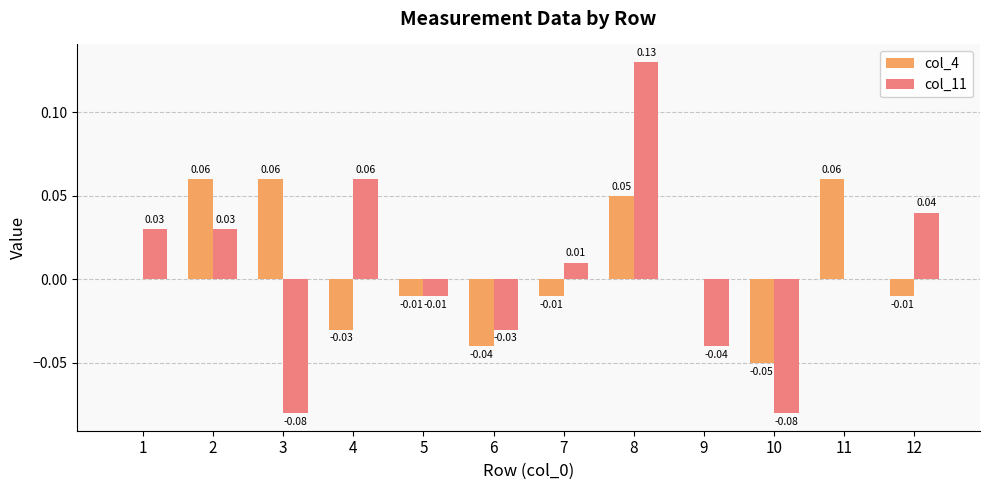

Which series changed the most between 4 and 10?

col_11